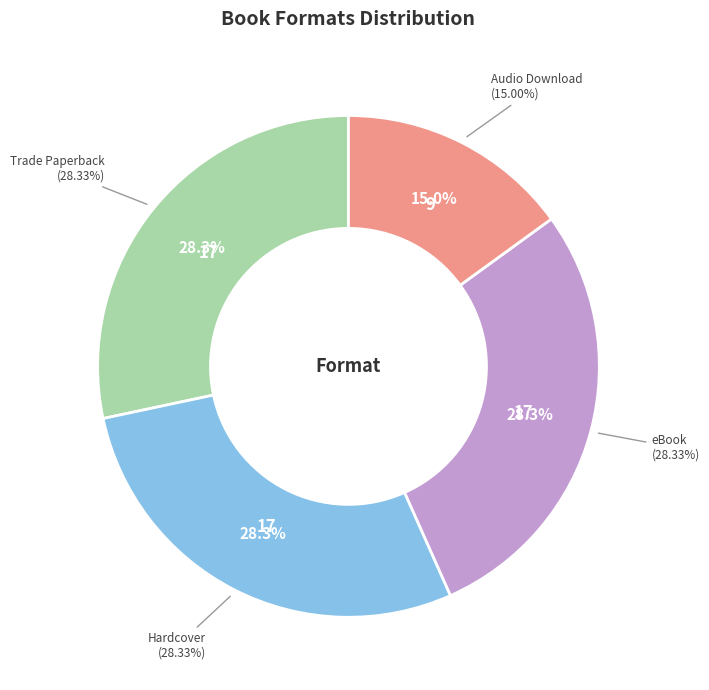

How many slices are in this pie chart?

4